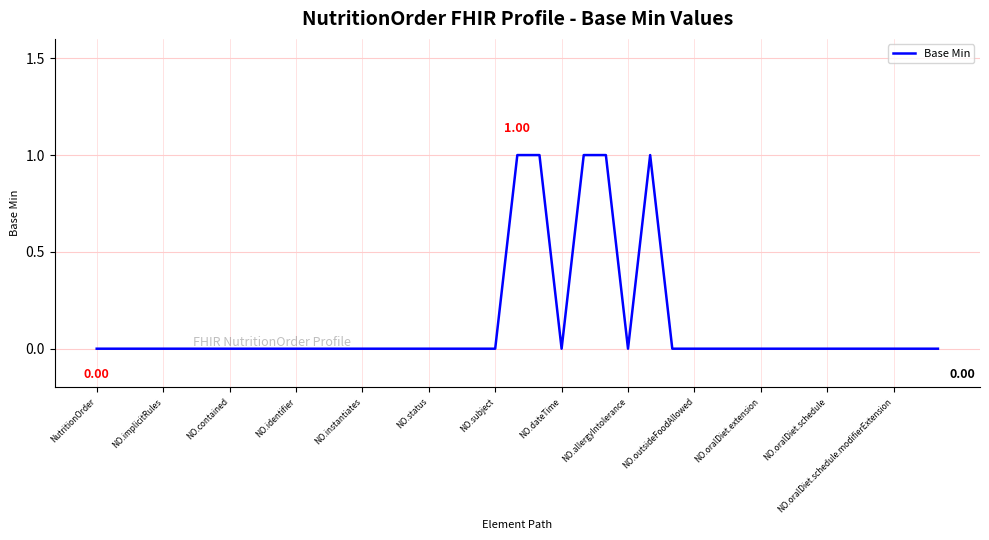

Reading left to right, transcribe all the data shown in this chart.

0	0	0	0	0	0	0	0	0	0	0	0	0	0	0	0	0	0	0	1	1	0	1	1	0	1	0	0	0	0	0	0	0	0	0	0	0	0	0